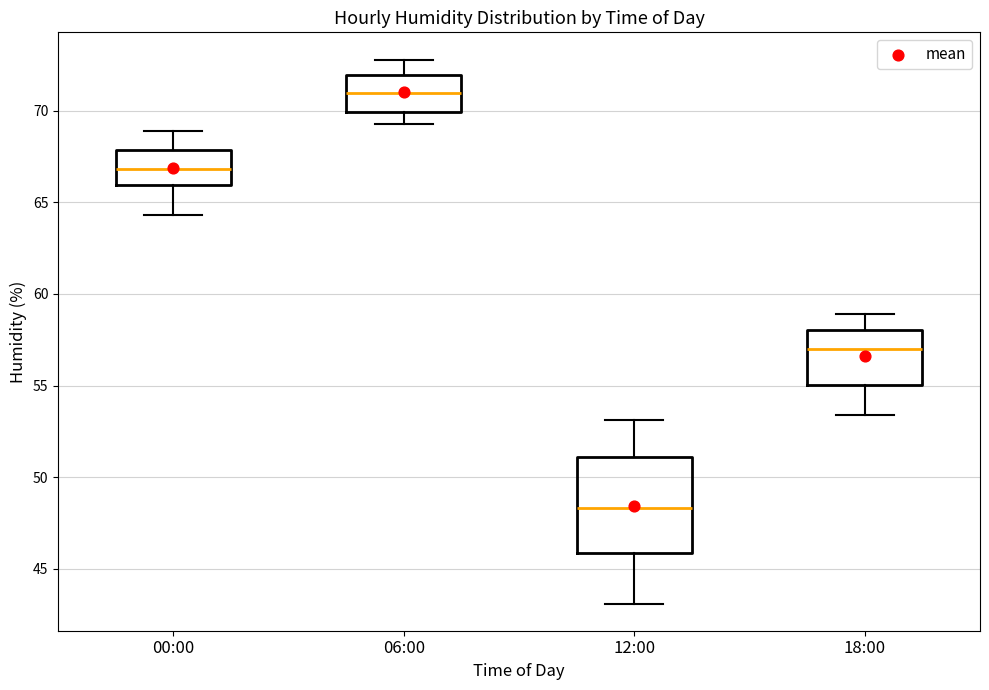

Which box is the tallest, from its lower edge to its upper edge?

12:00